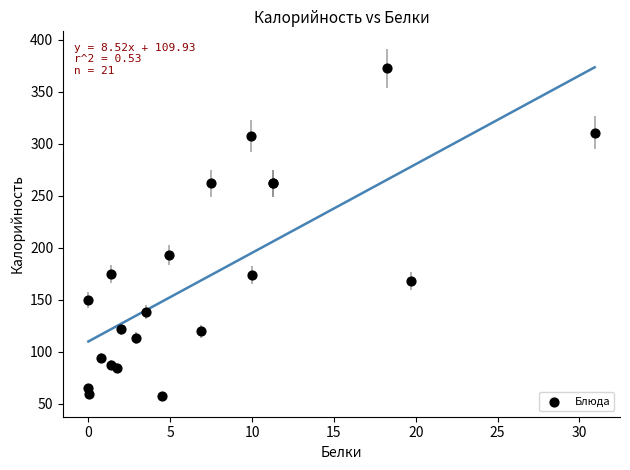

What Y value in the scatter plot is closest to 214?

193.0